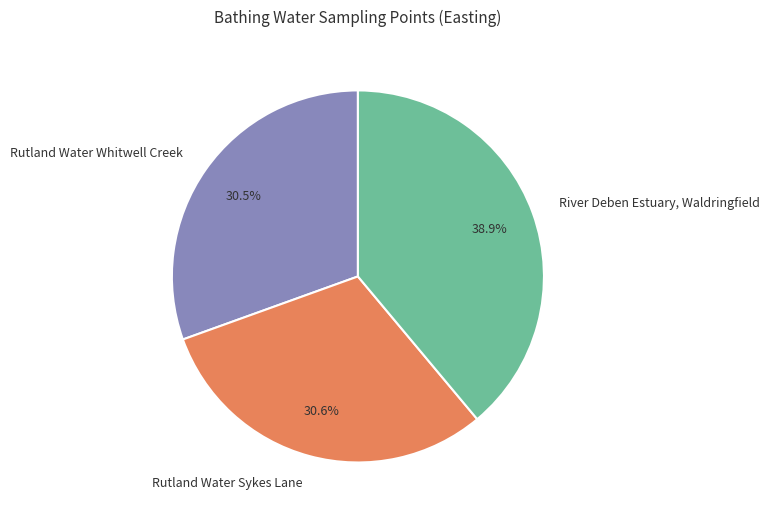

How many slices are in this pie chart?

3